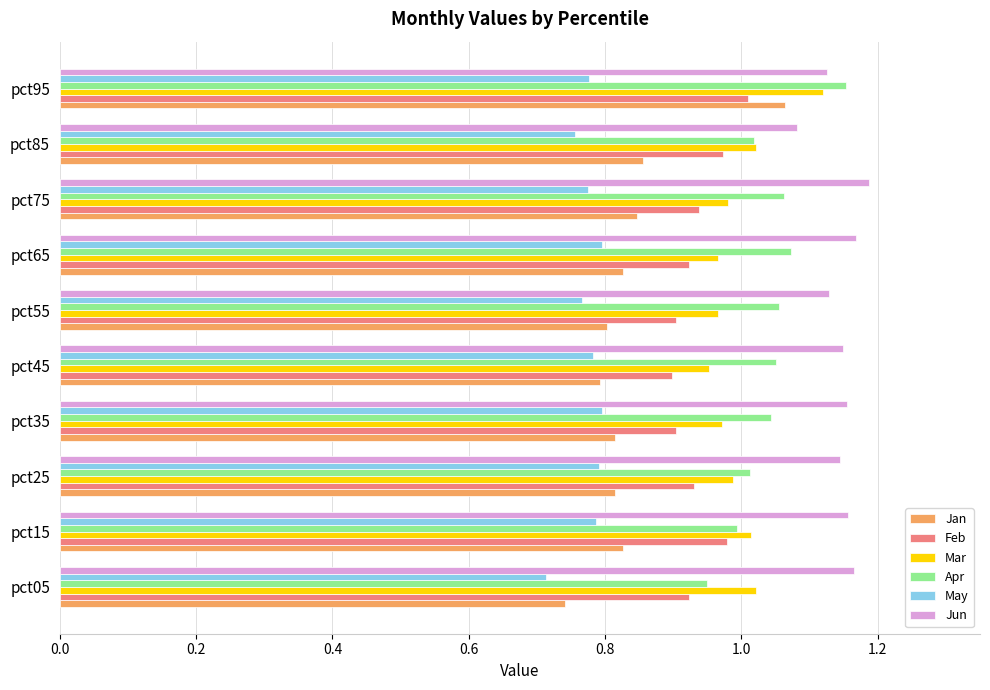

Which category has the highest value in the Feb series?

pct95